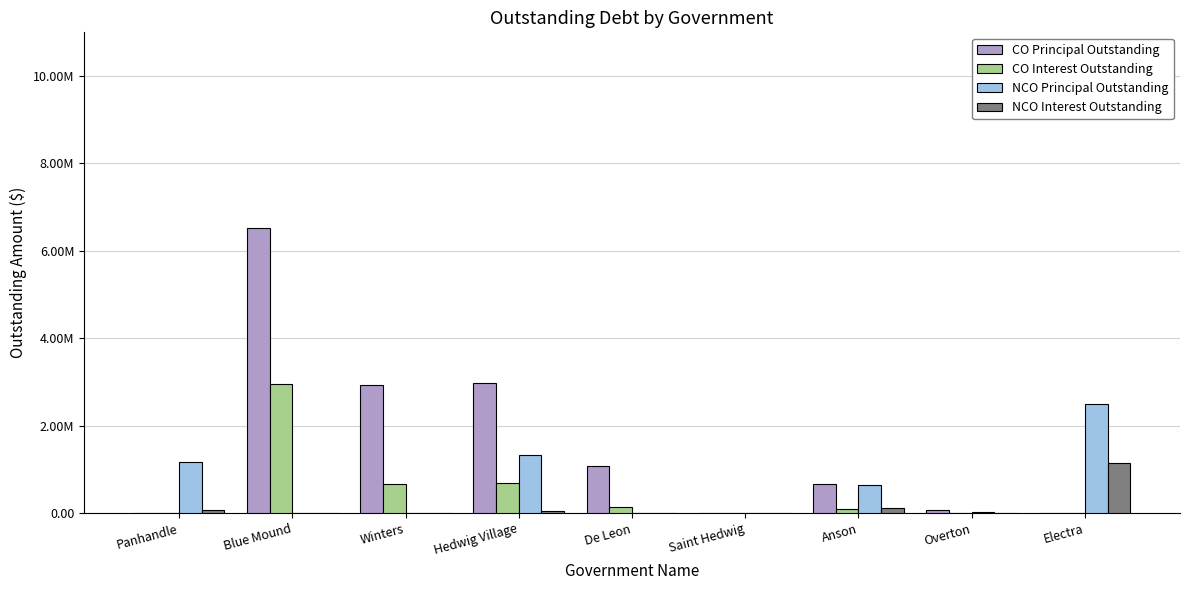

The value of CO Principal Outstanding at Hedwig Village is 2980000.0. True or false?

True